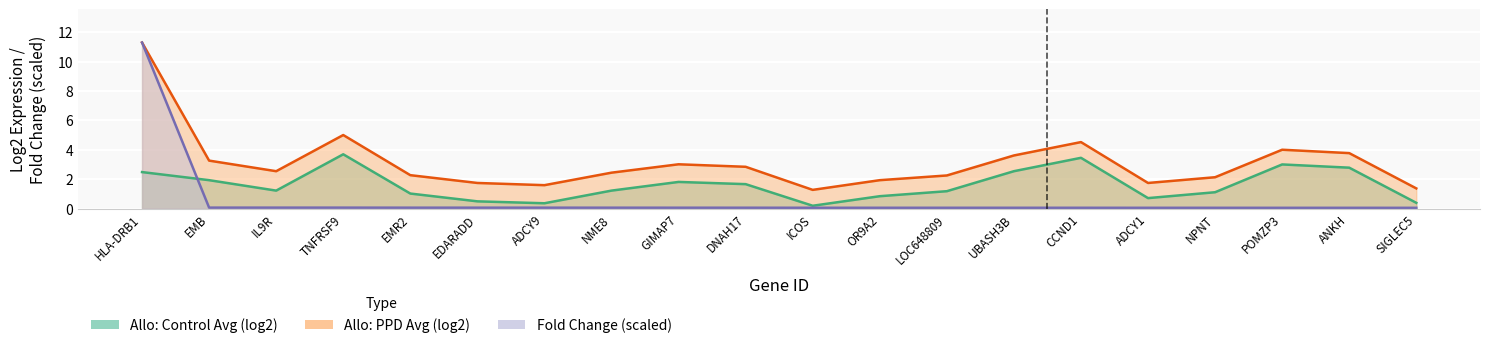

What is the difference between the maximum and minimum values in the Allo: Control Avg (log2) series?

3.5